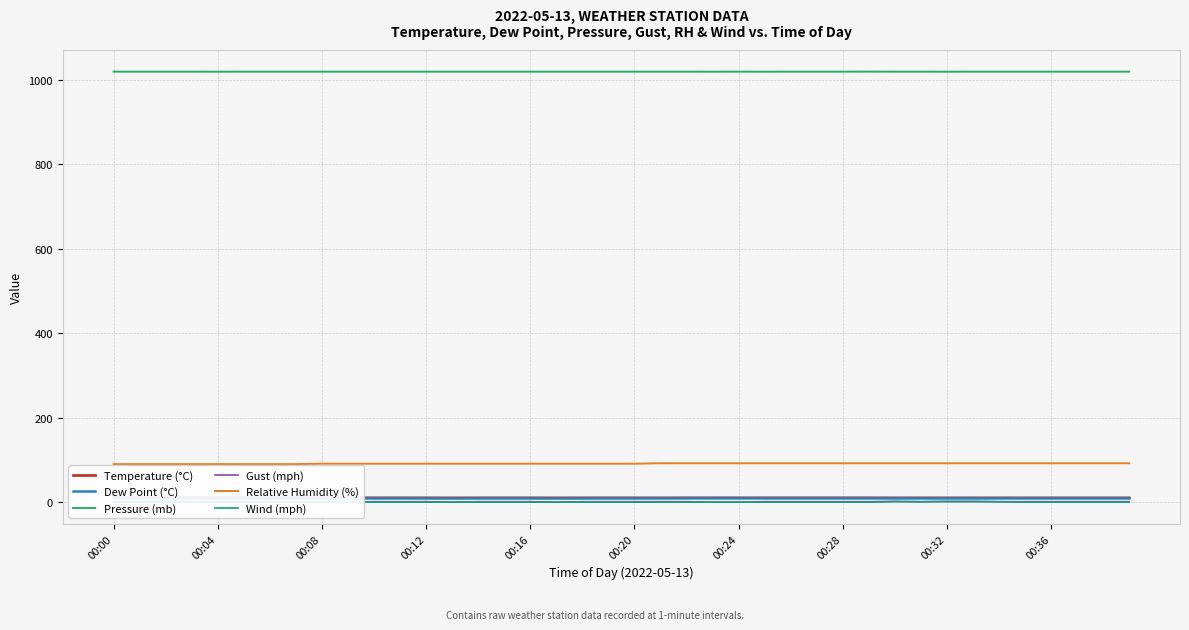

What is the highest value of the Relative Humidity (%) series?

92.0